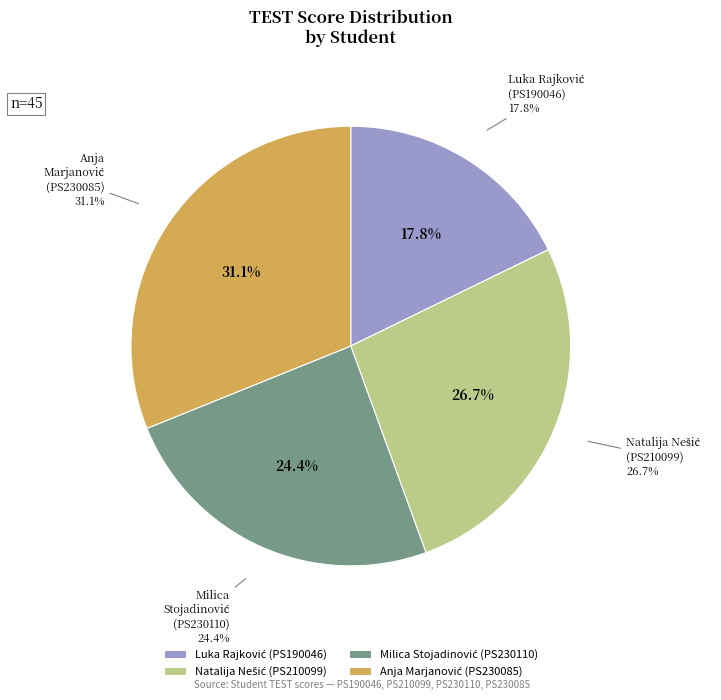

What is the largest slice in the pie chart?

PS230085 (Anja Marjanović)